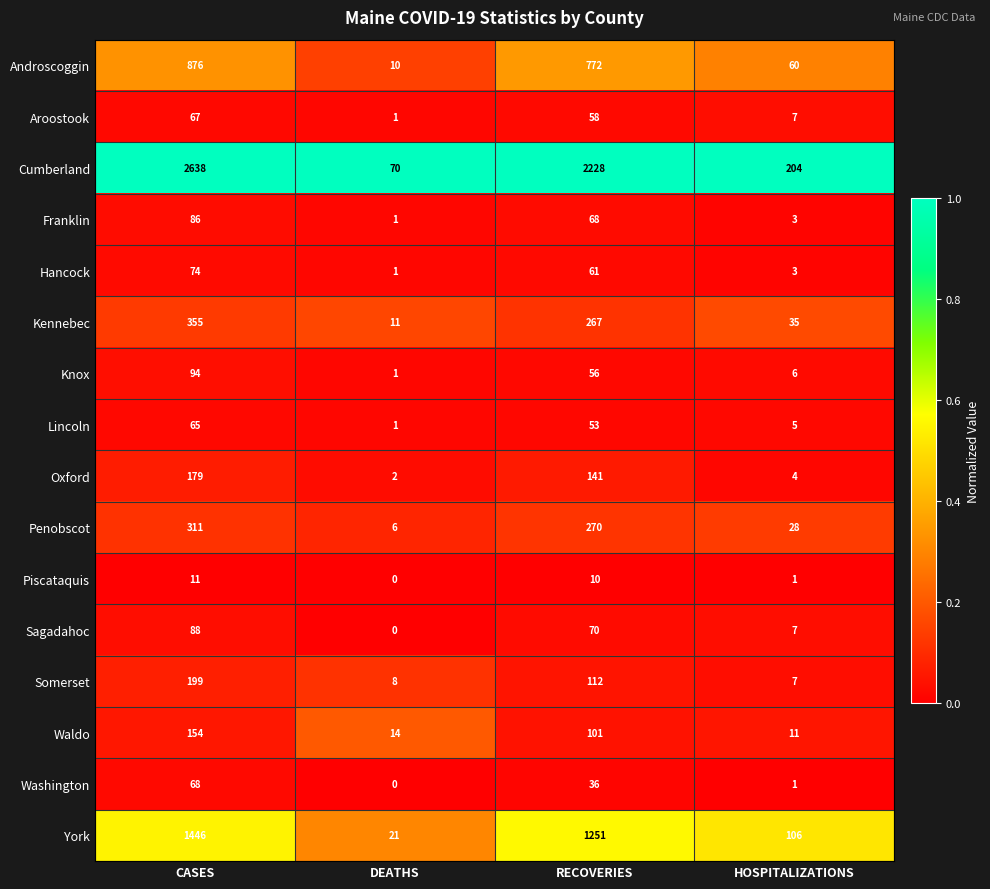

Which series has the largest total across all categories?

Cumberland